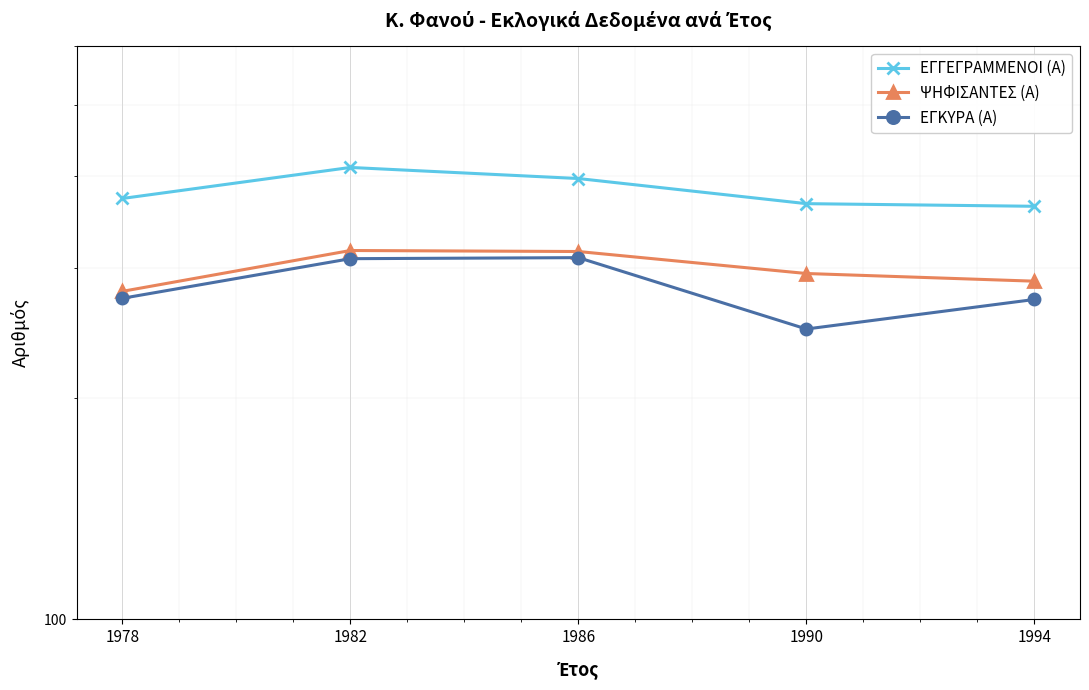

Which label corresponds to the smallest value in the chart?

1990